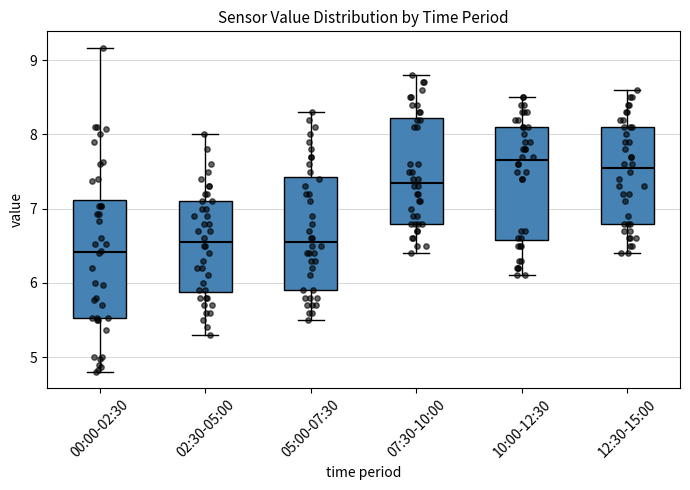

Where does the upper whisker of the box for 05:00-07:30 end on the y-axis? The values are not printed on the chart, so give them approximately, as read against the axis.

8.3